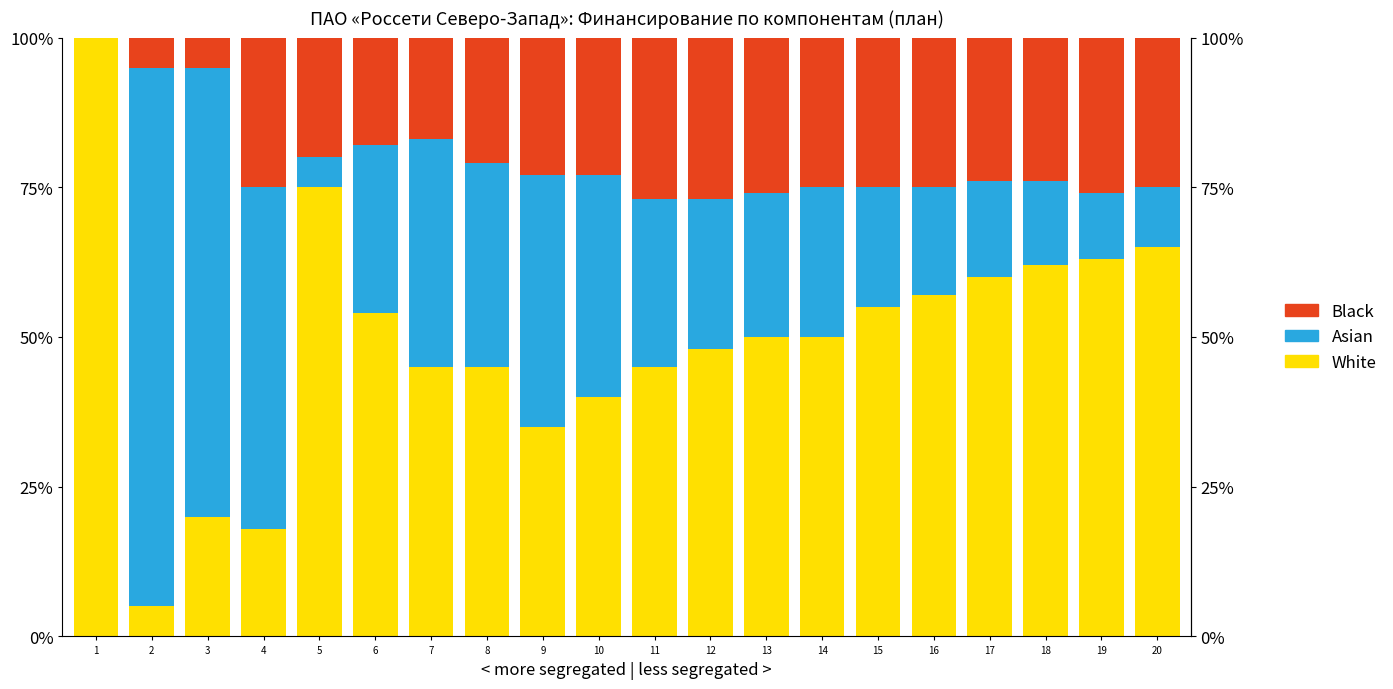

What is the maximum value for Black?

27.0